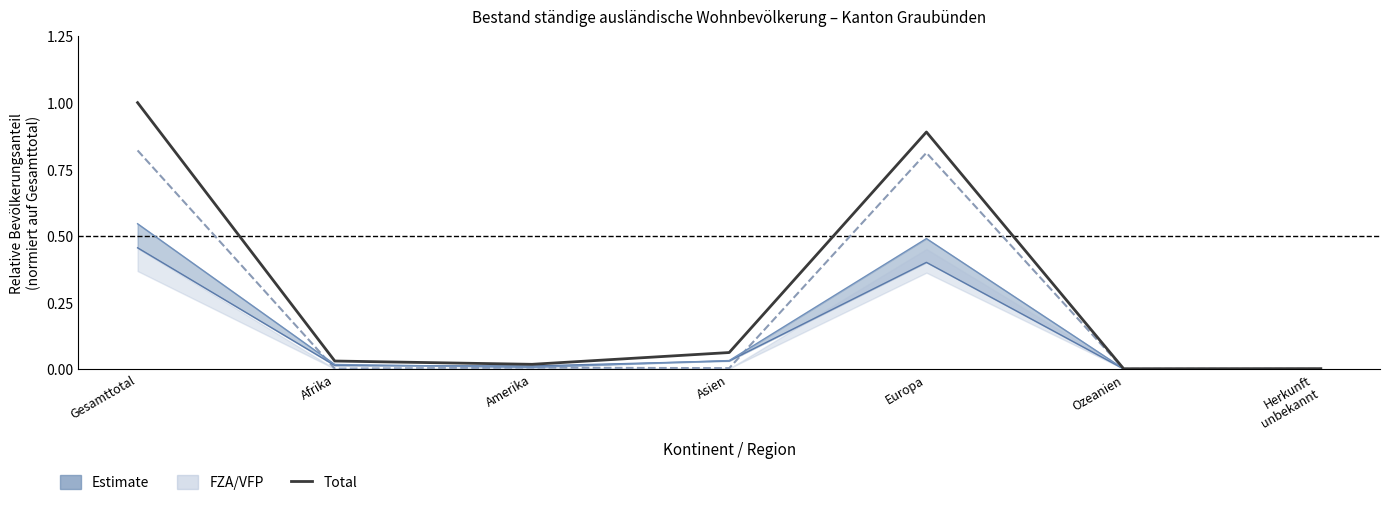

What is the label of the 1st point from the left?

Gesamttotal